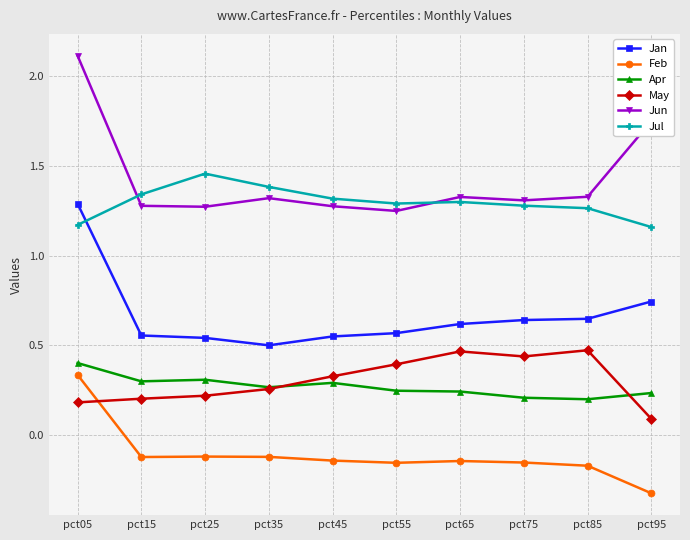

Which category has the lowest value in the May series?

pct95